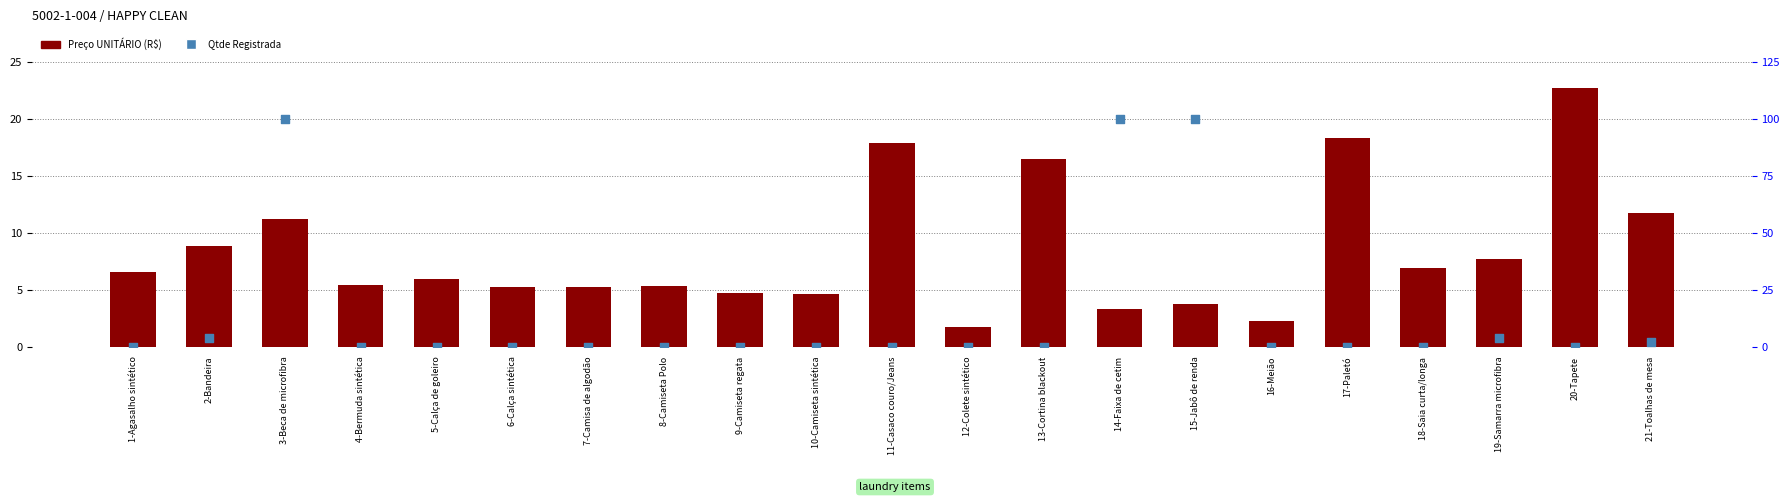

At which category is the sum across all series the highest?

3-Beca de microfibra